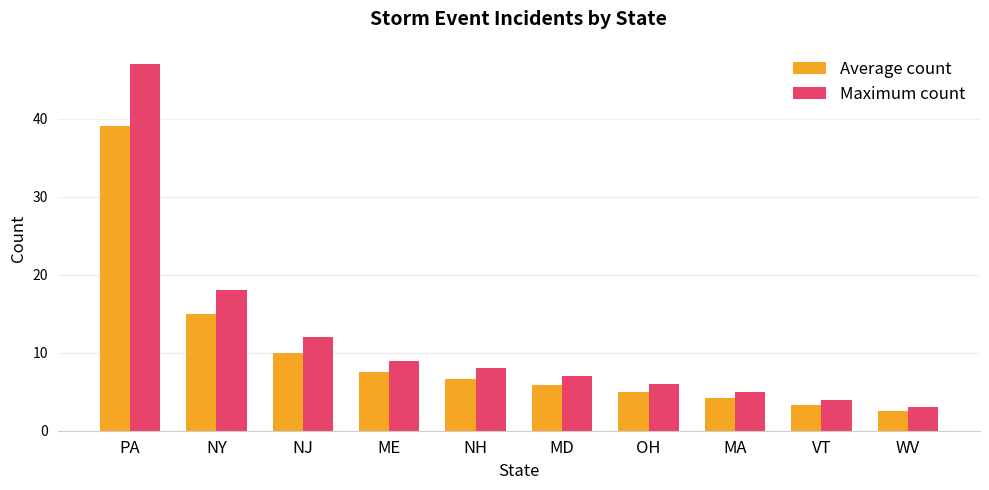

What is the difference between the maximum and second lowest values in the Maximum count series?

43.0